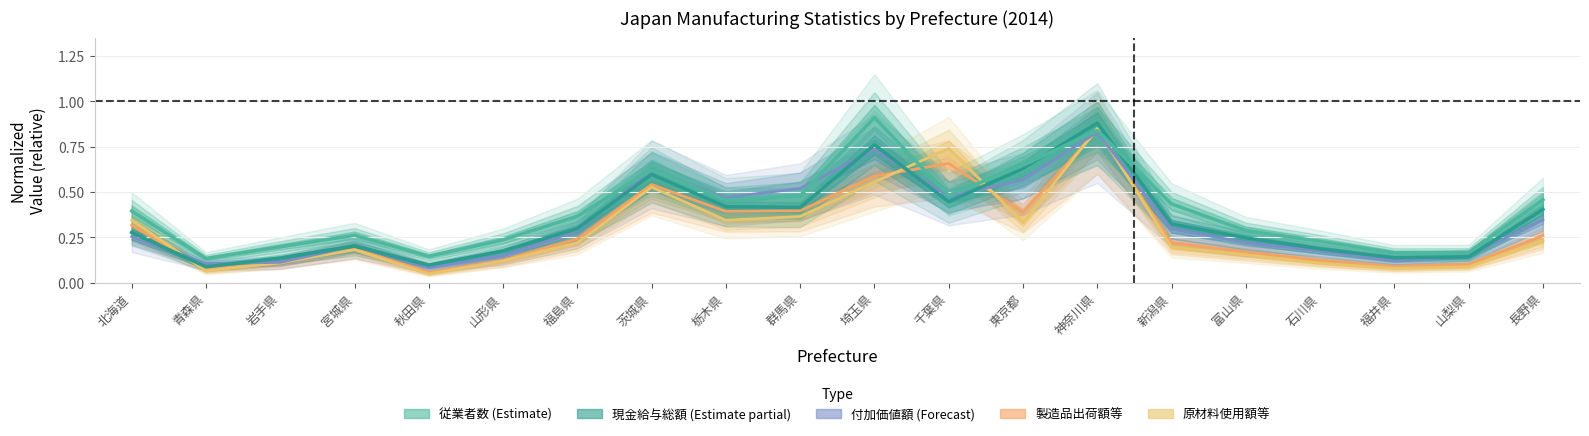

True or false: 付加価値額 and 製造品出荷額等 cross at least once.

True